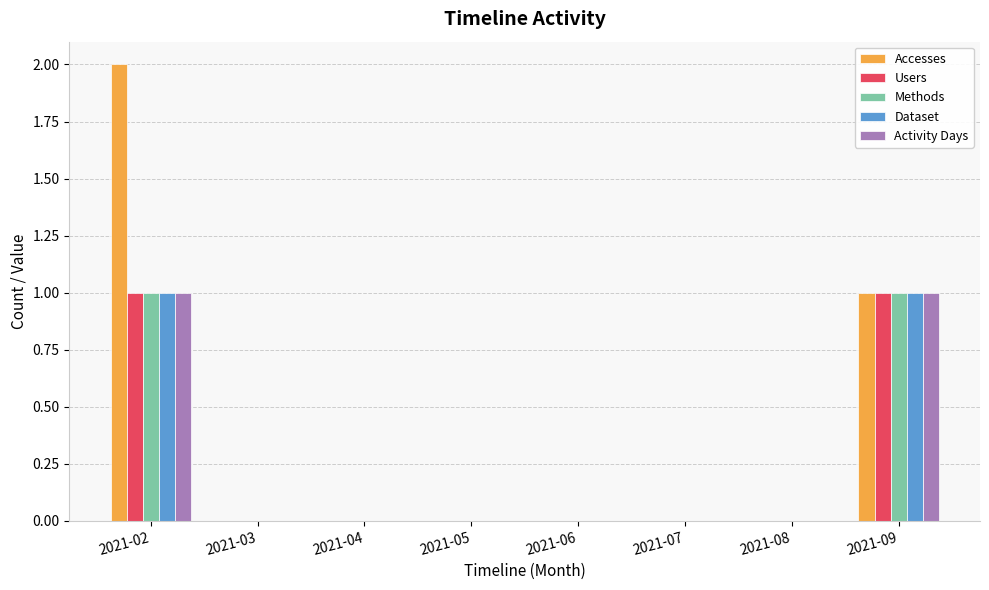

Is the value of Methods at 2021-02 greater than the value of Activity Days at 2021-06?

Yes